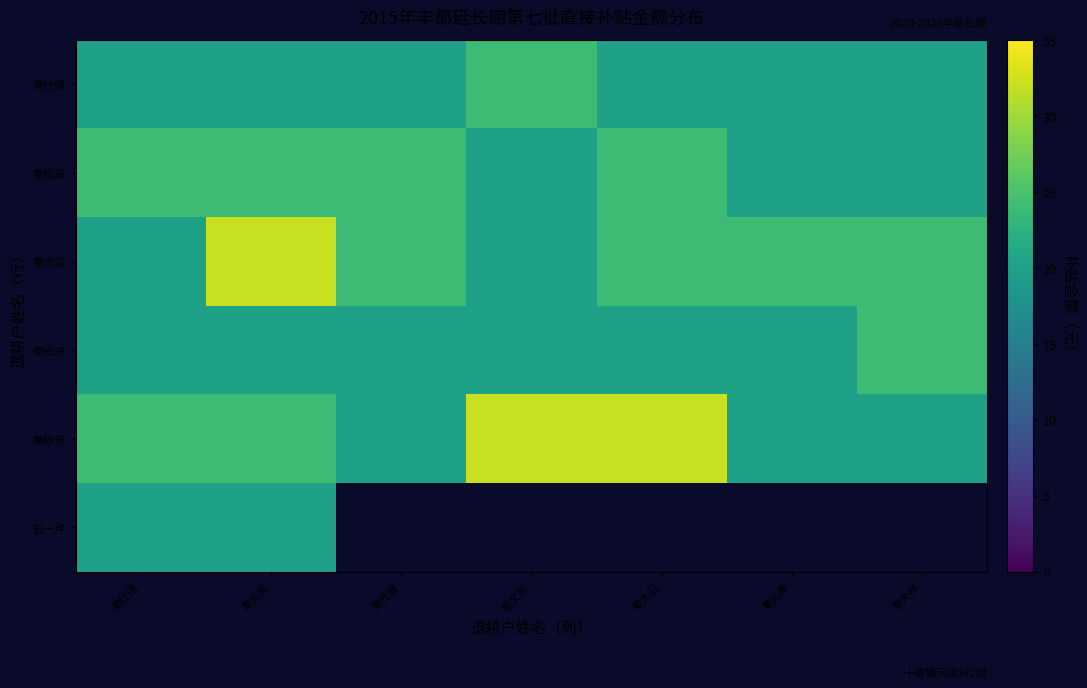

How many data points does each series have?

7